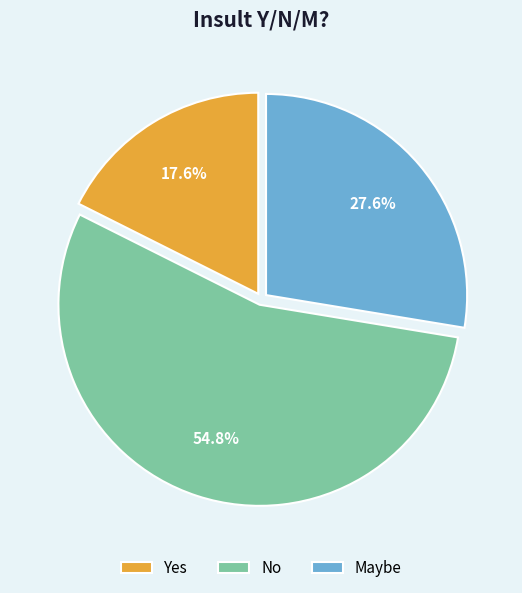

Rank the categories by value from lowest to highest.

Yes, Maybe, No